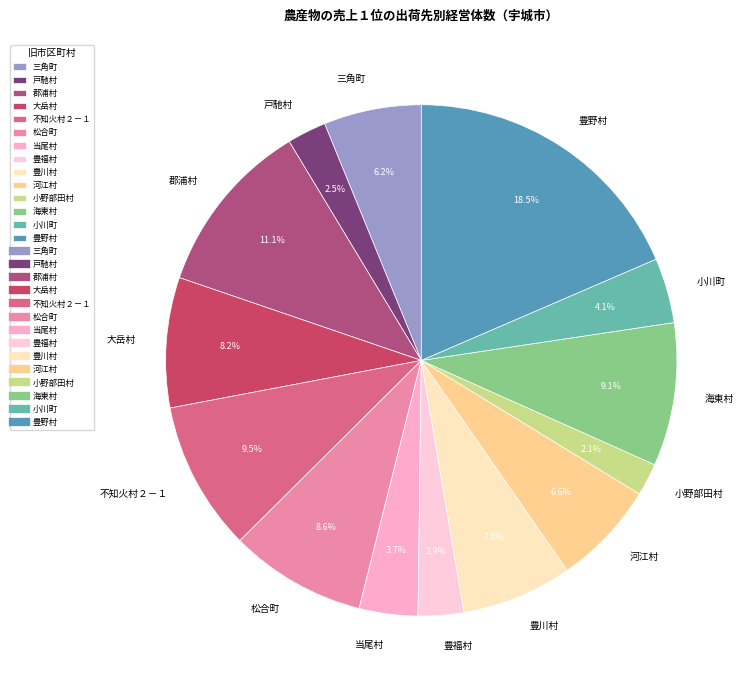

How much of the chart is everything except 小川町?

95.9%